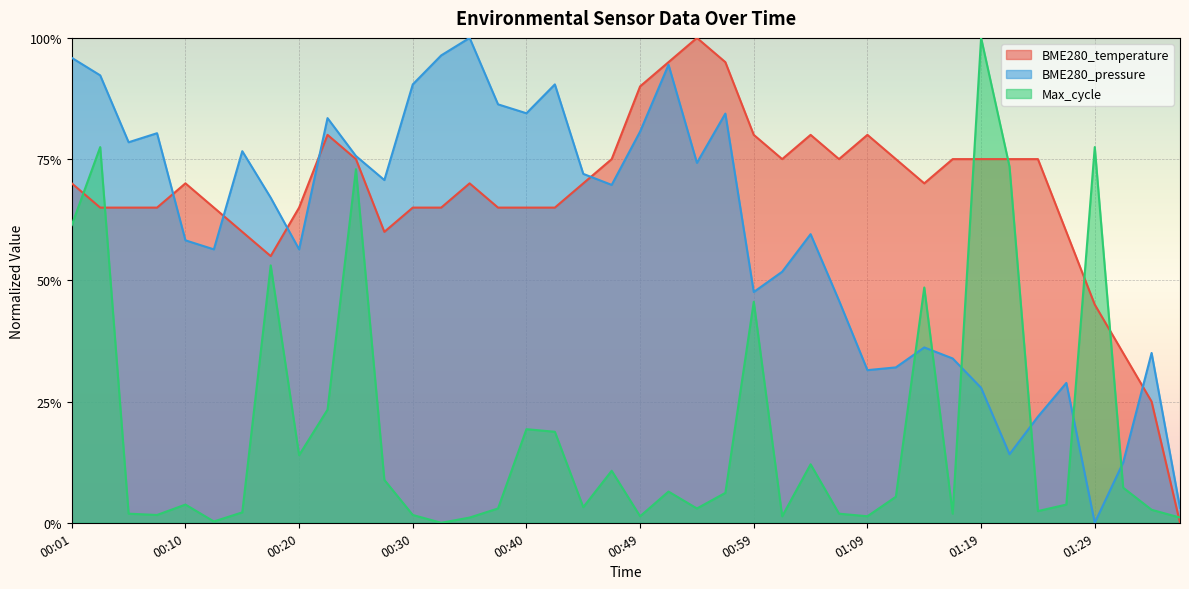

Reading right to left, extract all data points from this chart.

01:36=0.0	01:34=0.3	01:31=0.3	01:29=0.4	01:26=0.6	01:24=0.7	01:21=0.7	01:19=0.7	01:16=0.7	01:14=0.7	01:11=0.7	01:09=0.8	01:06=0.7	01:04=0.8	01:01=0.7	00:59=0.8	00:57=1.0	00:54=1.0	00:52=1.0	00:49=0.9	00:47=0.7	00:44=0.7	00:42=0.7	00:40=0.7	00:37=0.7	00:35=0.7	00:32=0.7	00:30=0.7	00:27=0.6	00:25=0.7	00:23=0.8	00:20=0.7	00:18=0.6	00:15=0.6	00:13=0.7	00:10=0.7	00:08=0.7	00:06=0.7	00:03=0.7	00:01=0.7